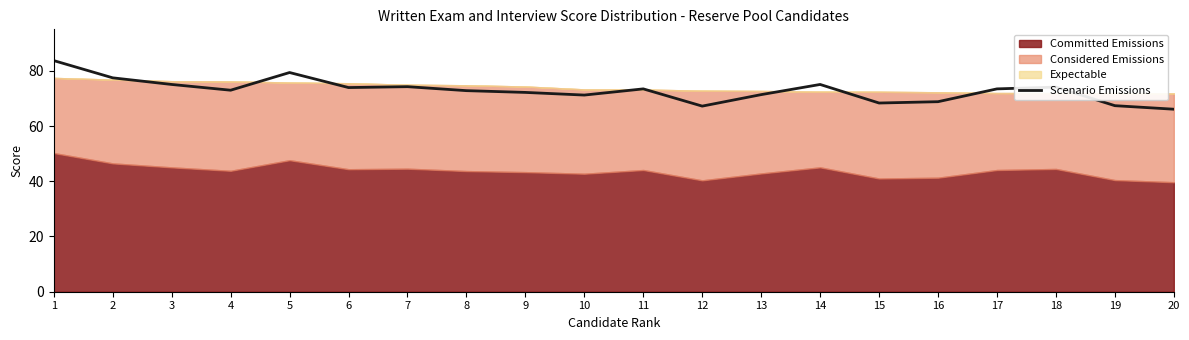

What is the ratio of the value at 3 to the value at 5?

0.9